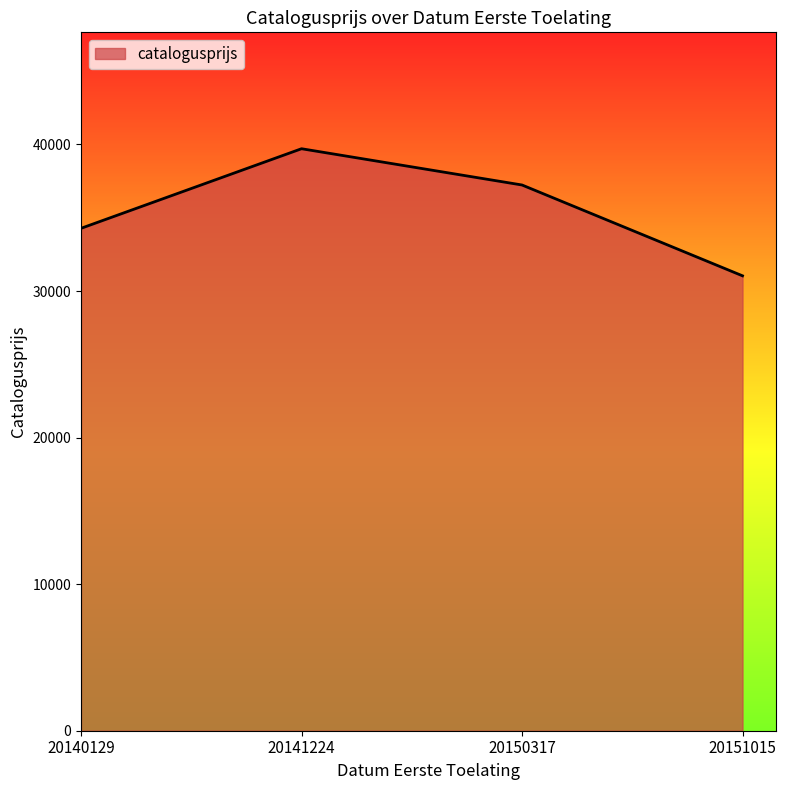

At which label is the value closest to 35374?

20140129